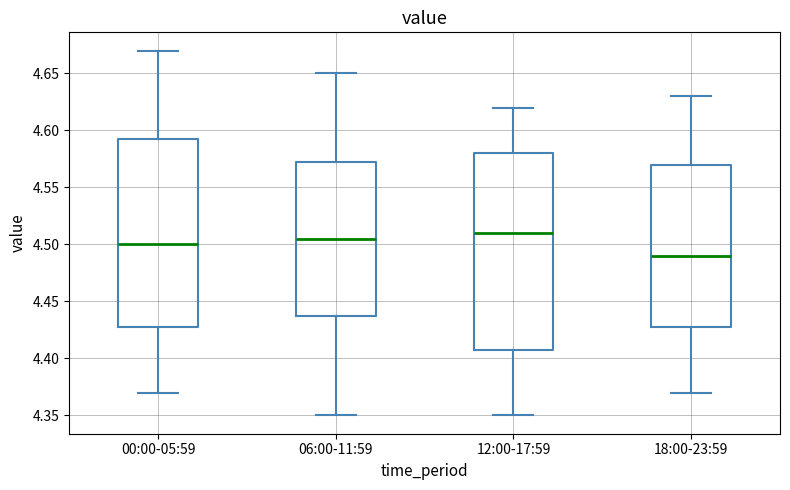

Comparing the boxes themselves (not the whiskers), which one is the tallest?

12:00-17:59